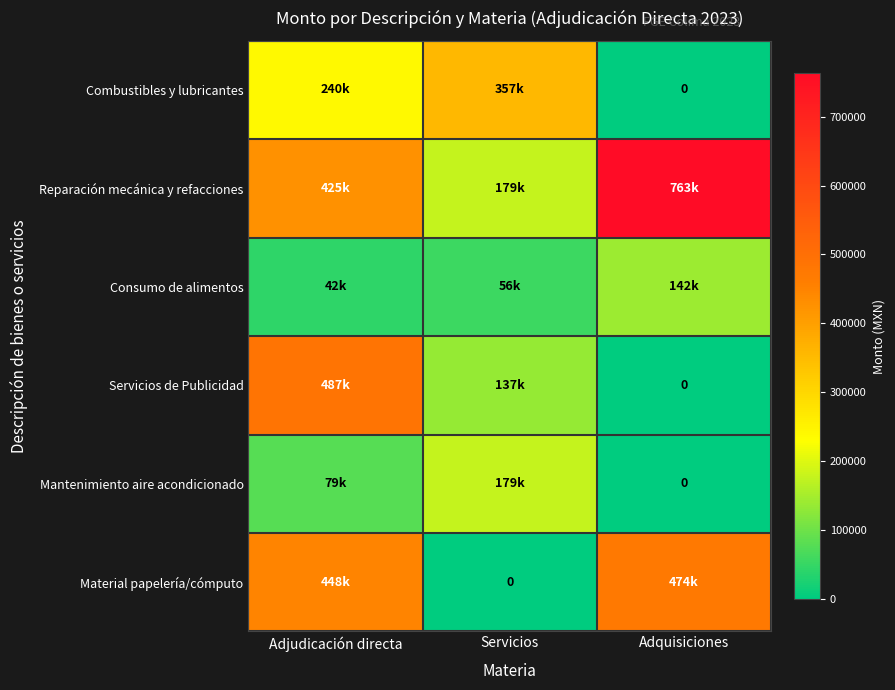

Rank the series at Adjudicación directa from highest to lowest value.

Servicios de Publicidad, Material papelería/cómputo, Reparación mecánica y refacciones, Combustibles y lubricantes, Mantenimiento aire acondicionado, Consumo de alimentos